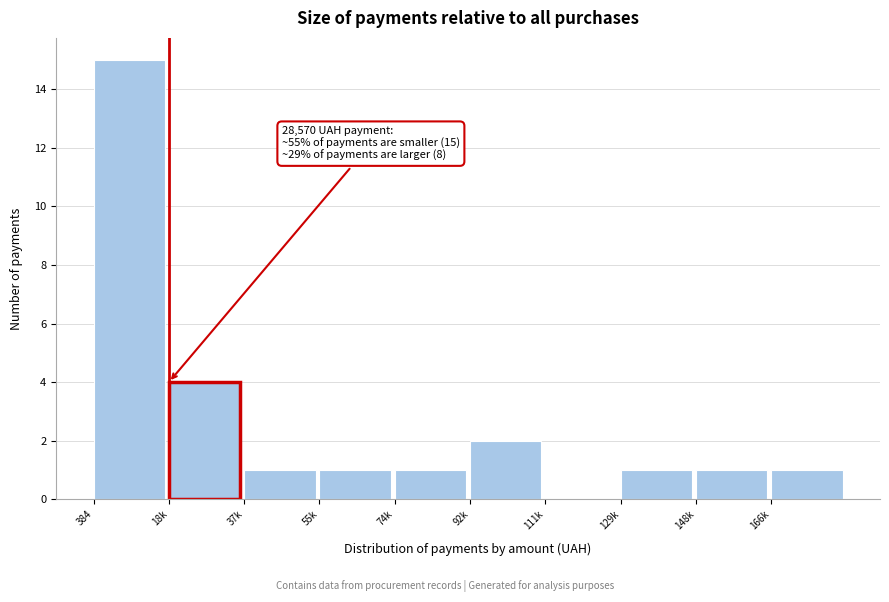

Reading right to left, list all the values displayed in this chart.

166k=1	148k=1	129k=1	111k=0	92k=2	74k=1	55k=1	37k=1	18k=4	384=15